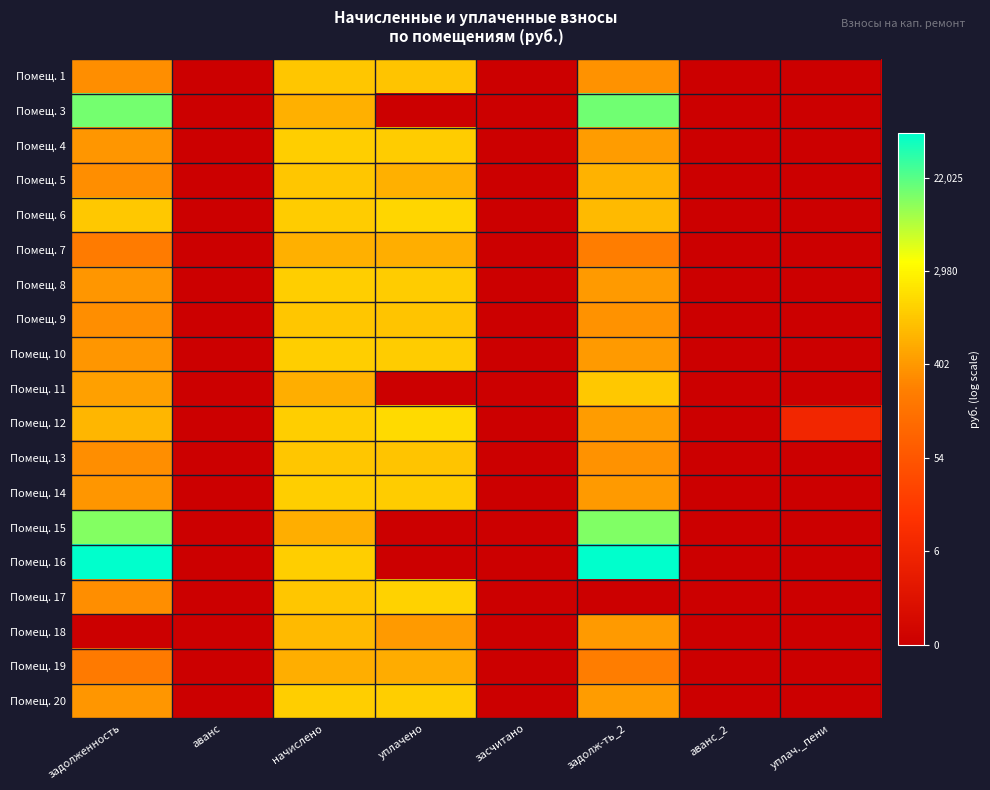

Between аванс_2 and уплач._пени, which is larger?

аванс_2